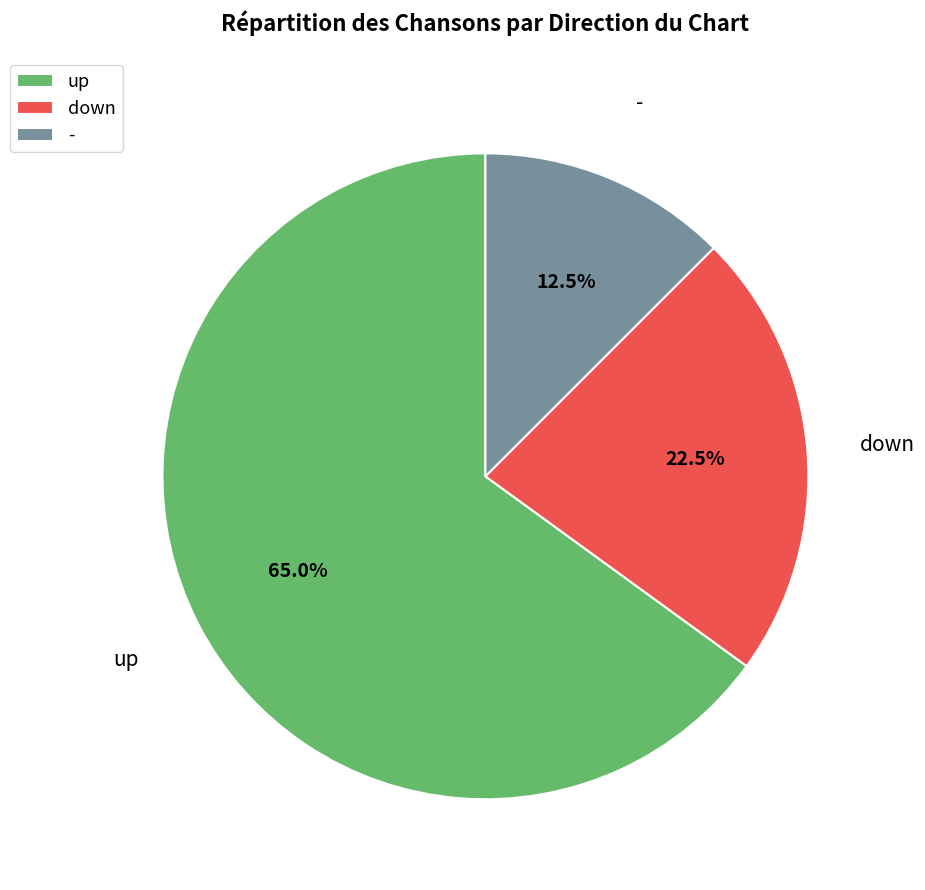

Rank the categories by value from highest to lowest.

up, down, -